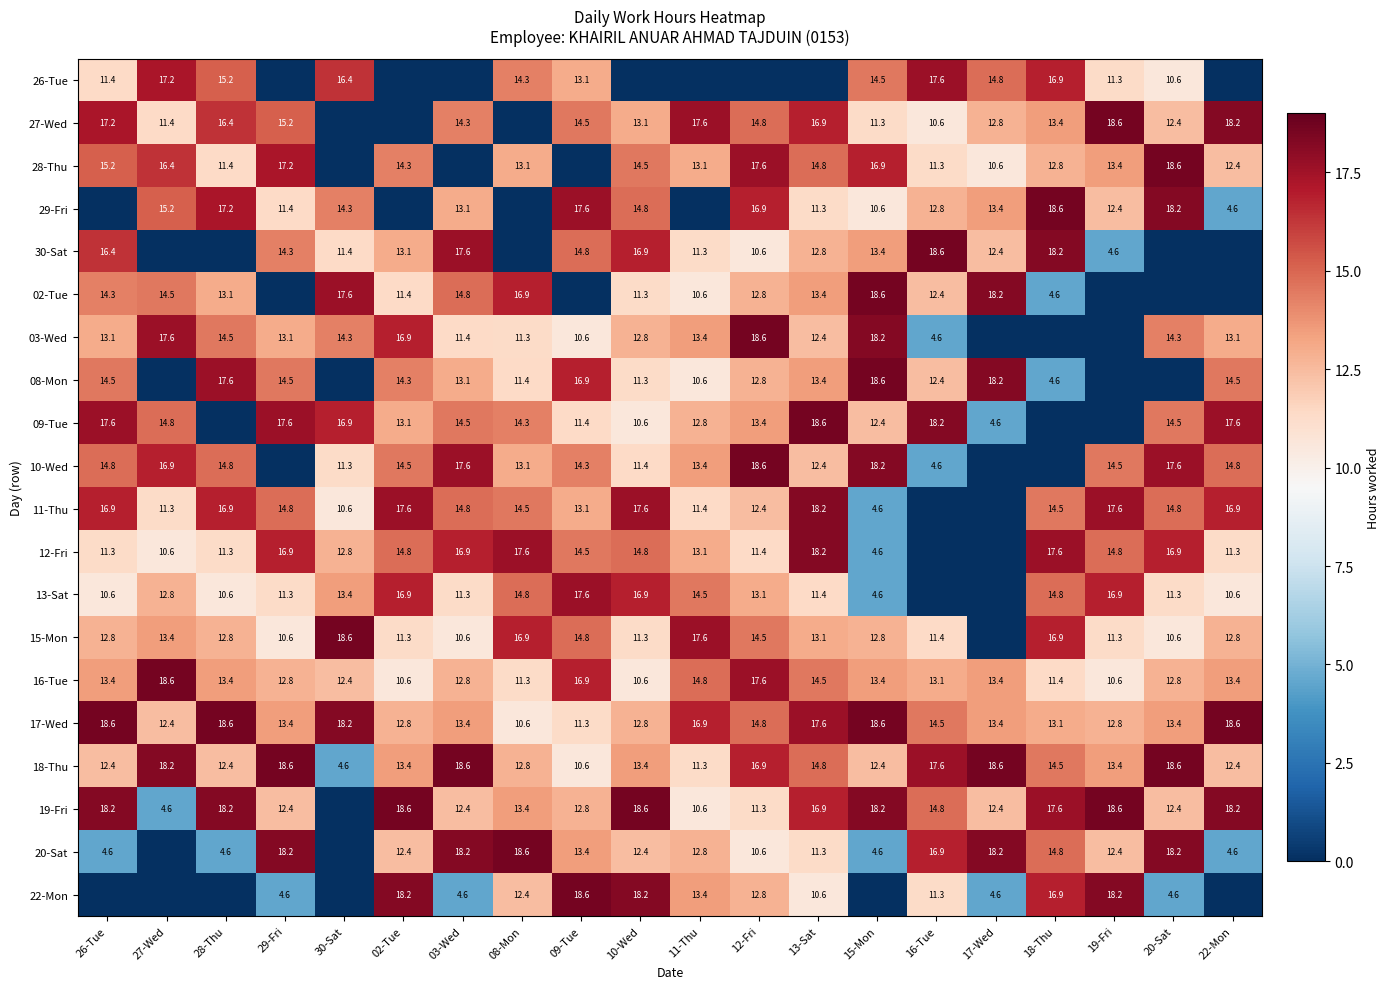

What value does the 17-Wed series have at 11-Thu?

16.9